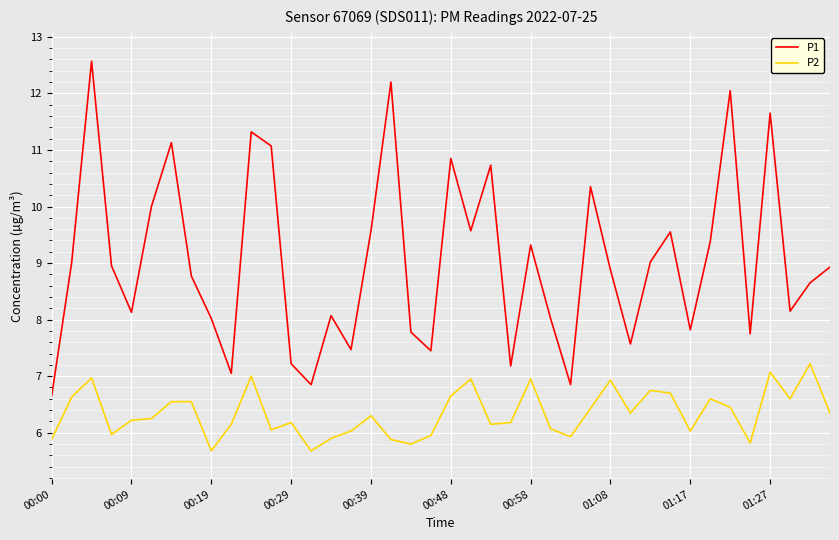

What is the minimum value shown in the chart?

5.7